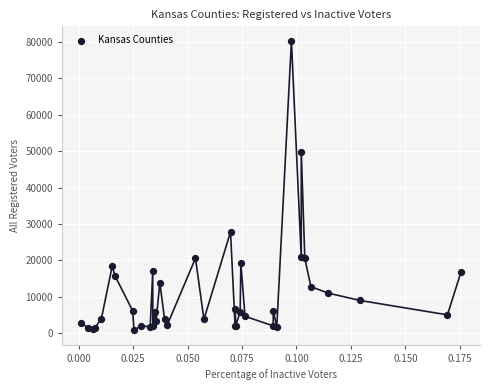

What Y value in the scatter plot is closest to 40580?

49851